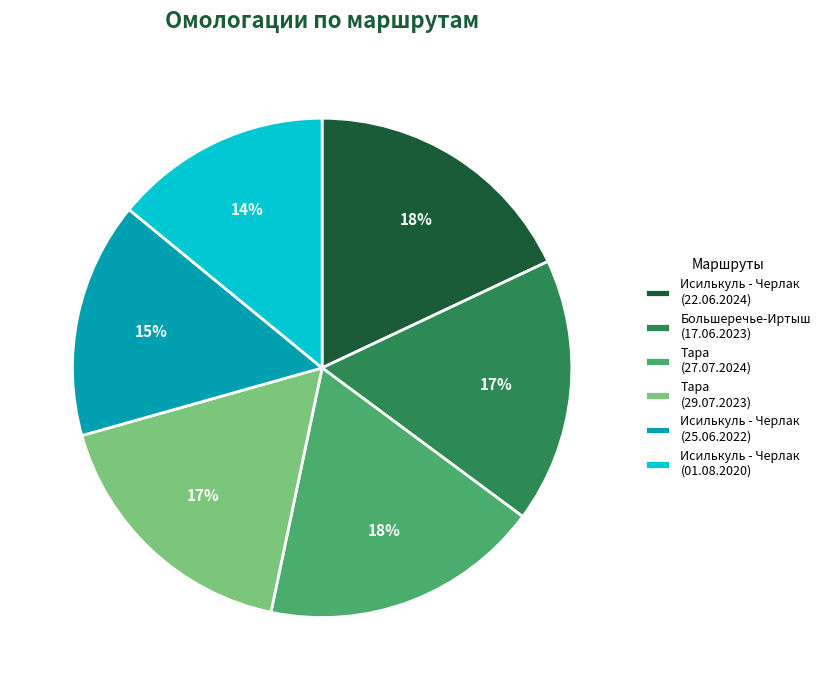

Which category has the smallest portion of the pie?

Исилькуль - Черлак (01.08.2020)